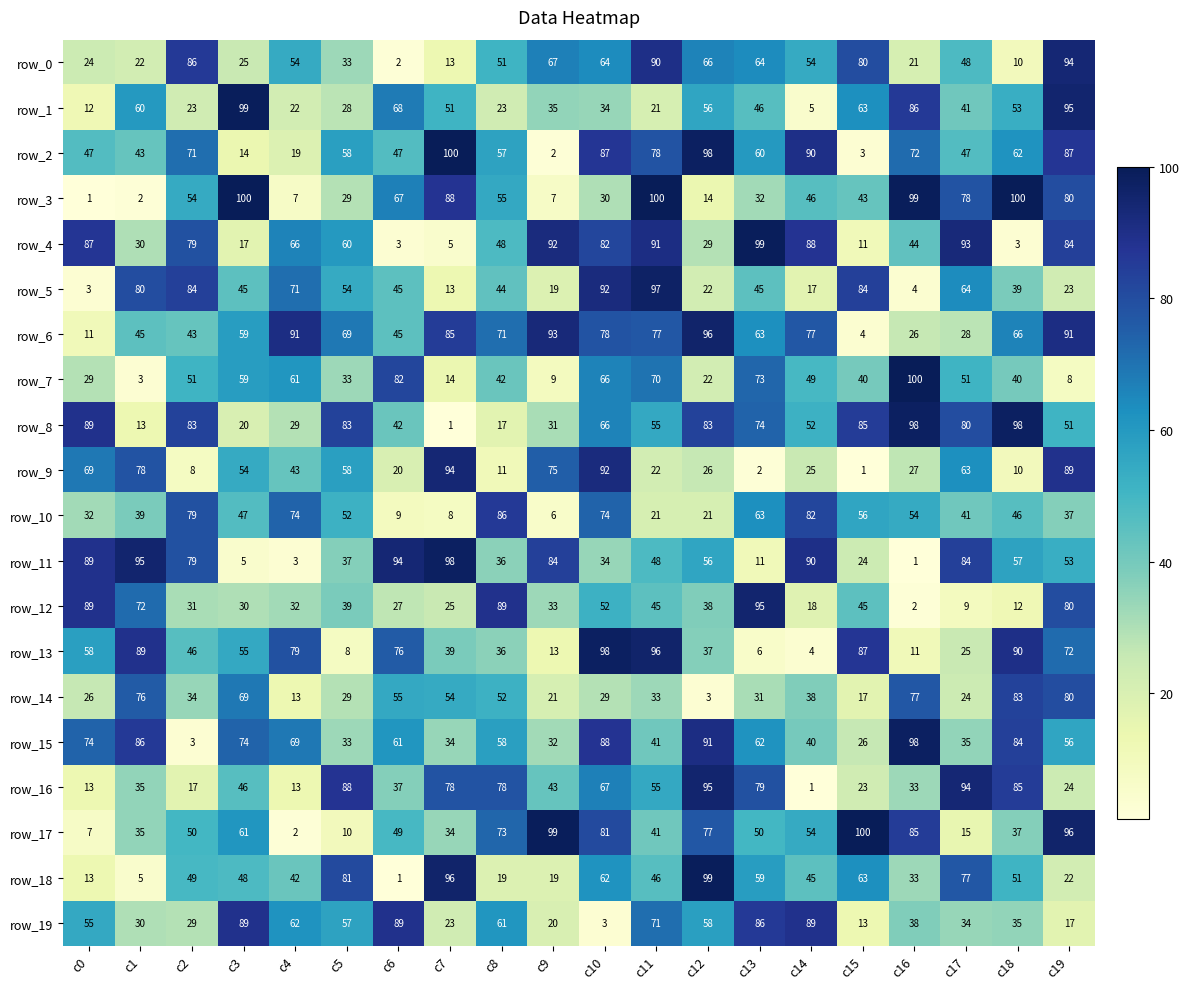

Where is row_15 nearest to the value 50?

c19